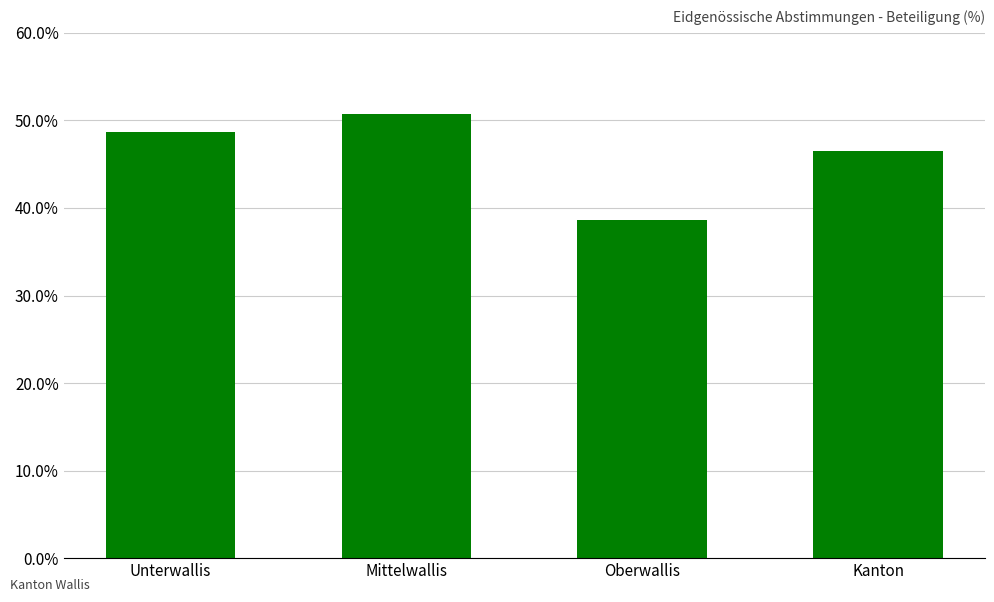

Count the number of values greater than 48.

2